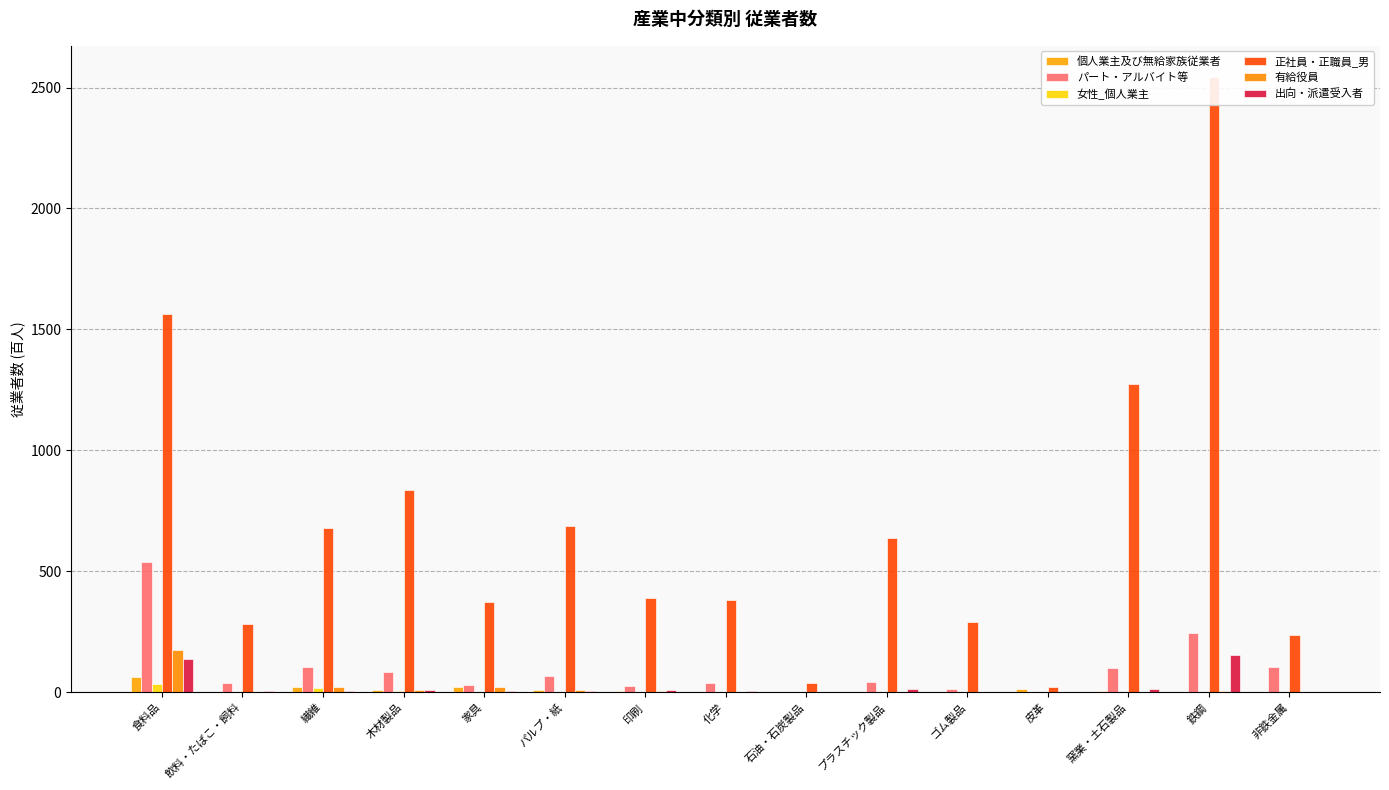

What is the difference between the maximum and minimum values in the パート・アルバイト等 series?

535